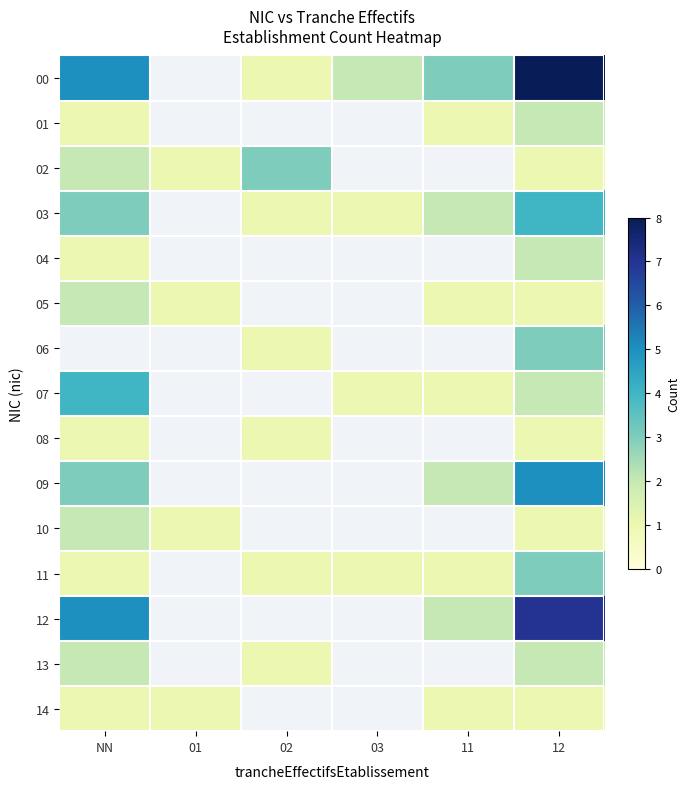

Count the number of data series in this chart.

15